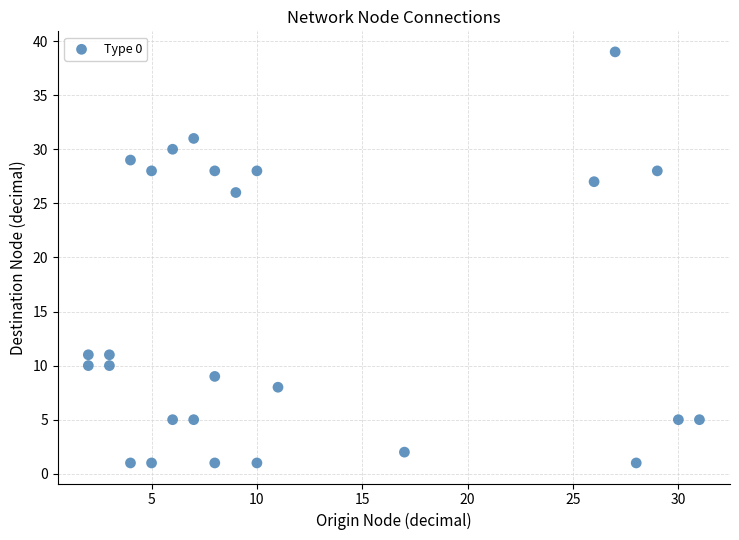

What is the range of X values (max minus min)?

29